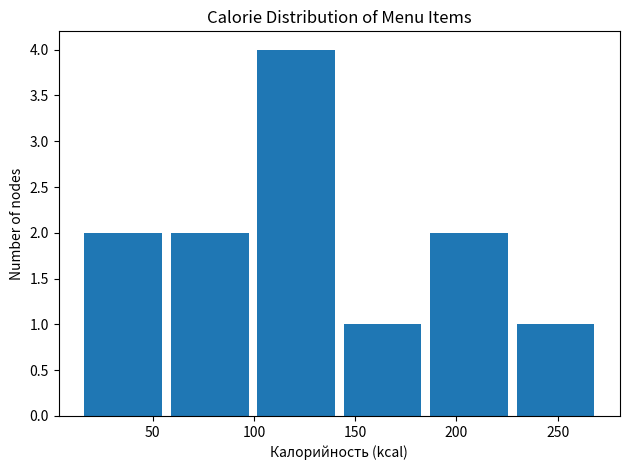

How tall is the bar that spans 185 to 230 on the x-axis? Neither the bar edges nor the heights are printed on the chart, so give them approximately, as read against the axes.

2